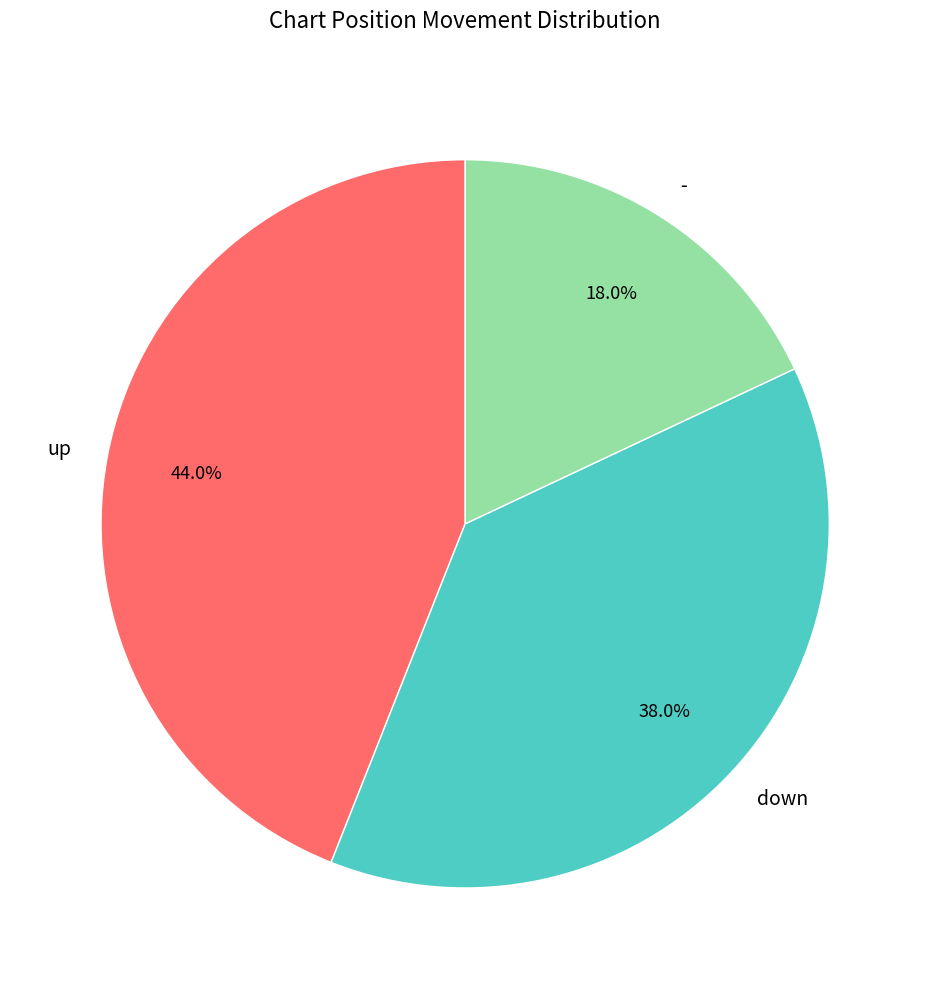

How much of the chart is everything except -?

82.0%